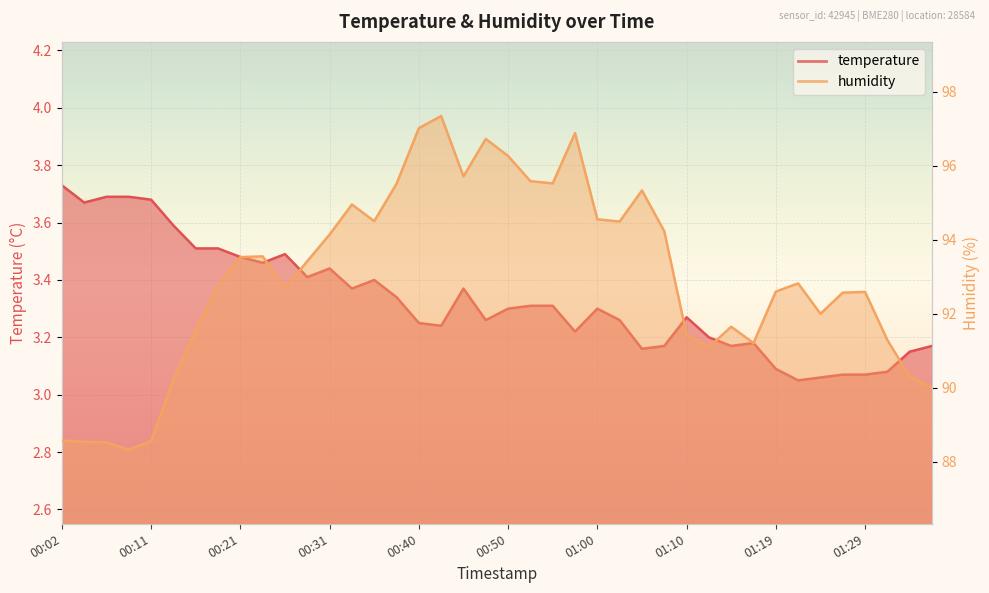

What are all the series names shown in the legend?

temperature, humidity